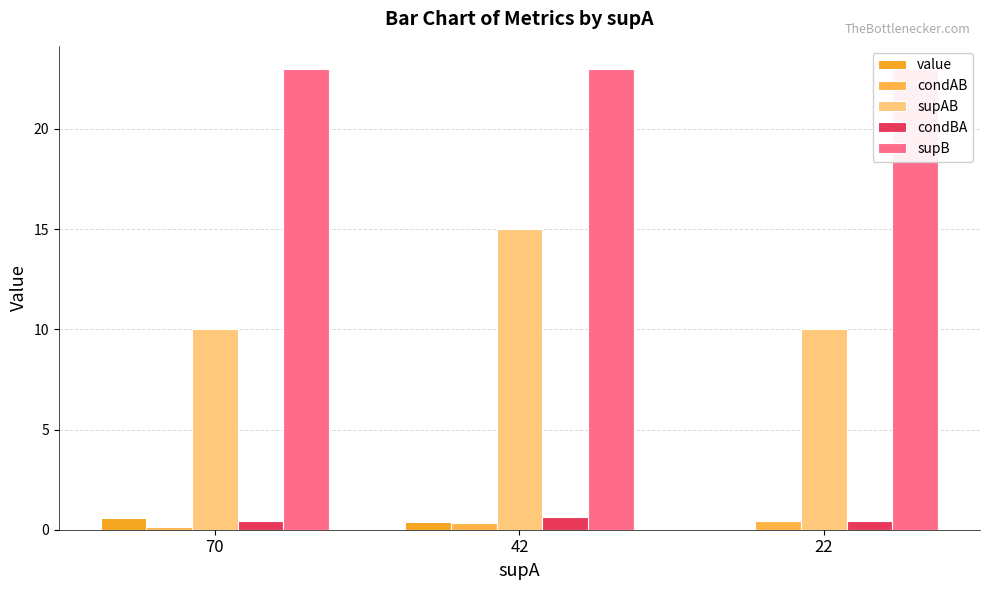

List the series in order of their peak value, lowest first.

condAB, value, condBA, supAB, supB